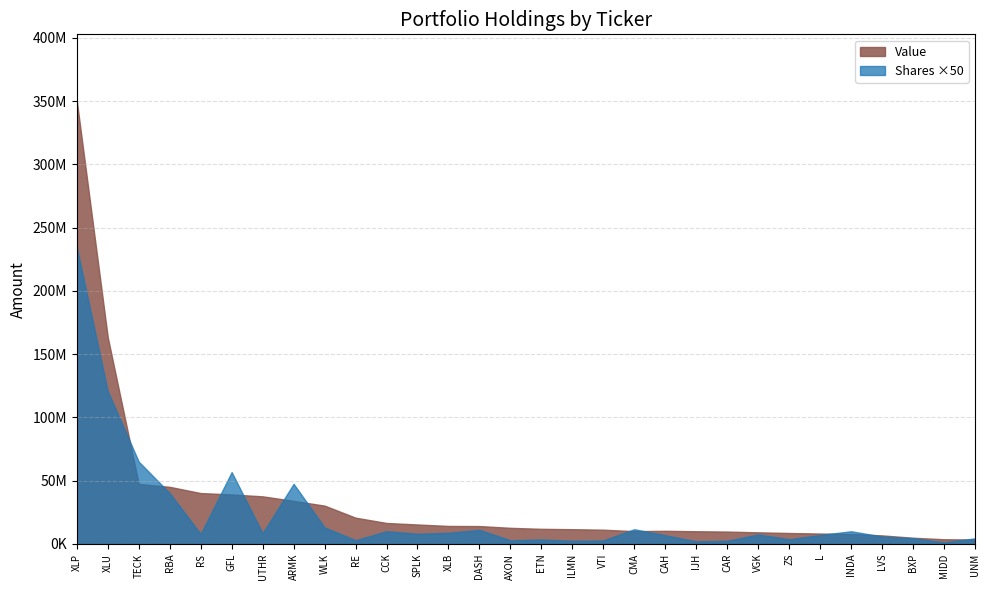

True or false: Value has more than 1 interior local peaks.

False